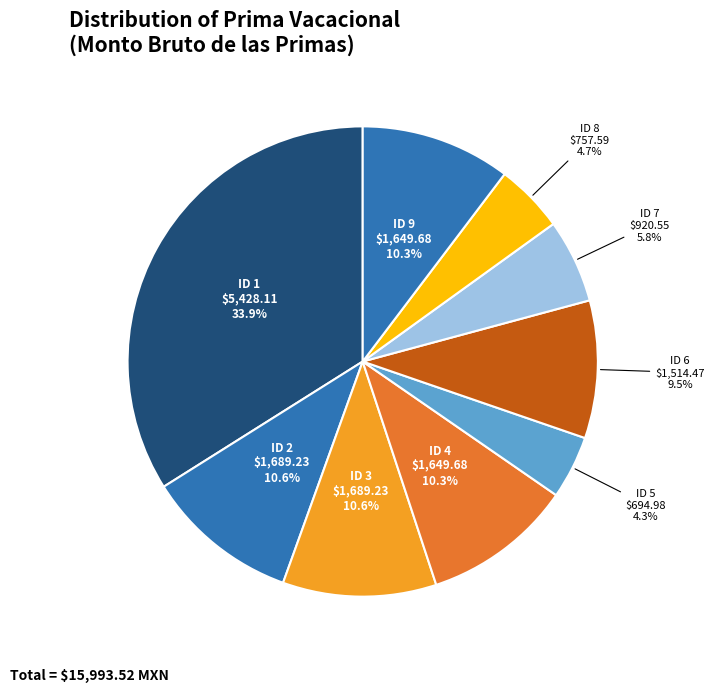

How many slices are in this pie chart?

9